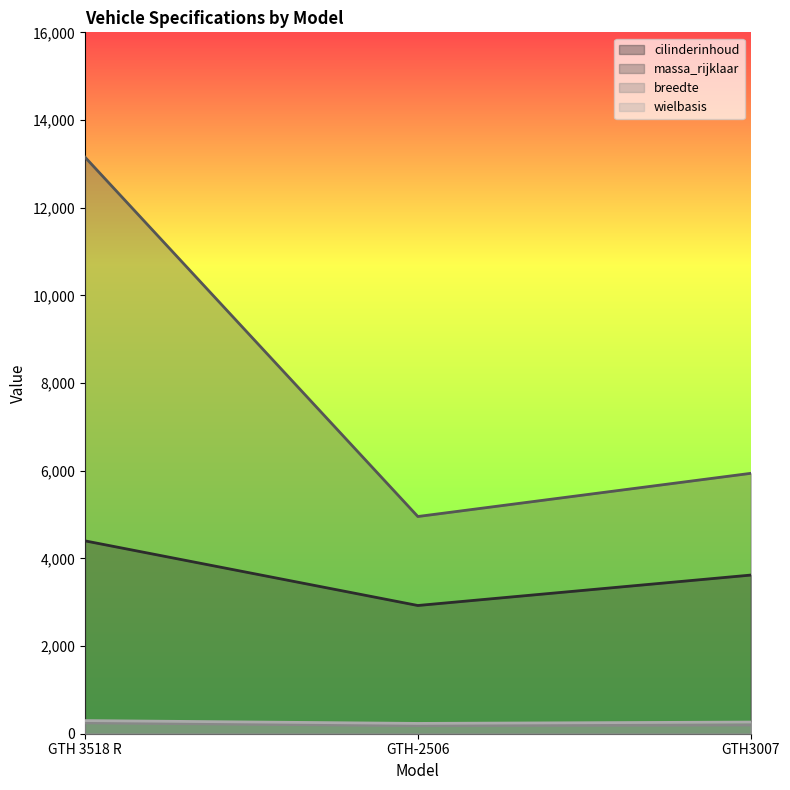

Where does the cilinderinhoud series first go above 3619?

GTH 3518 R